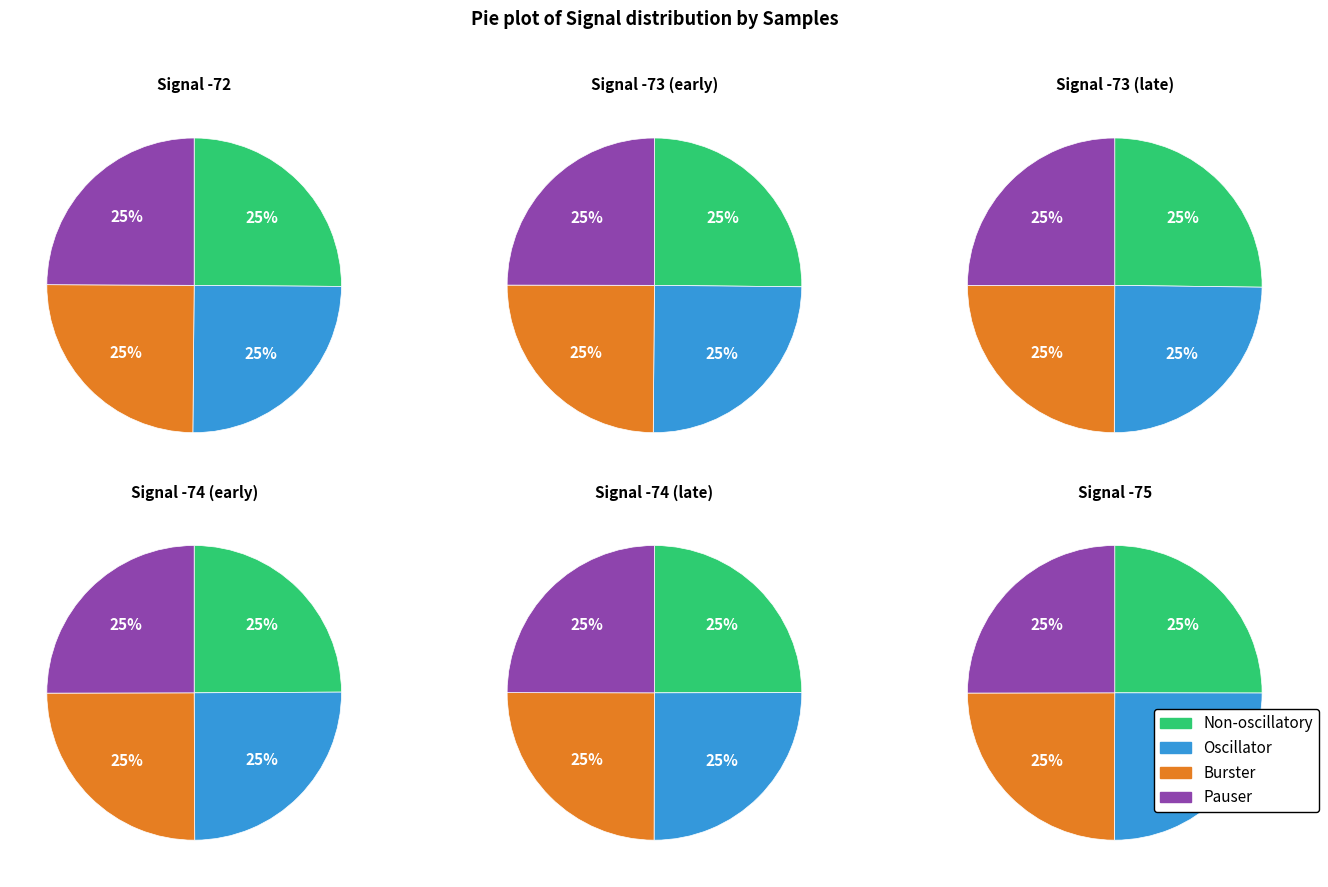

Is it true that 3 is 10% of the pie?

False